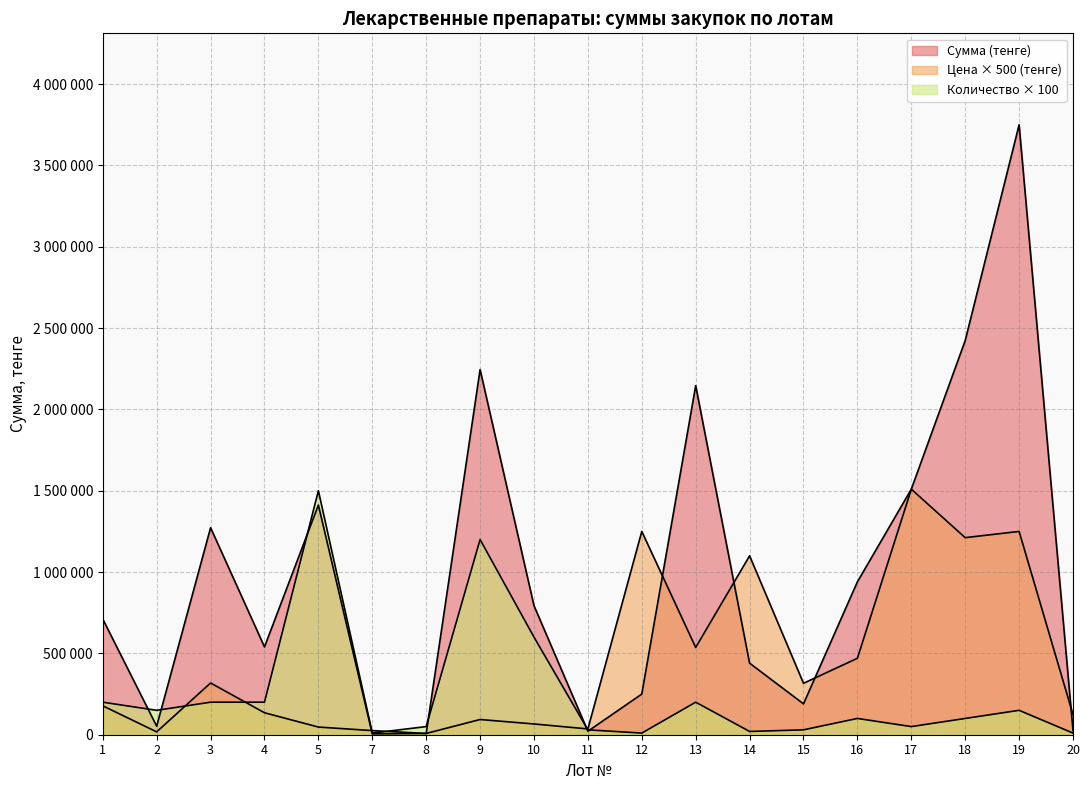

Where is the first local maximum for Сумма (тенге)?

3